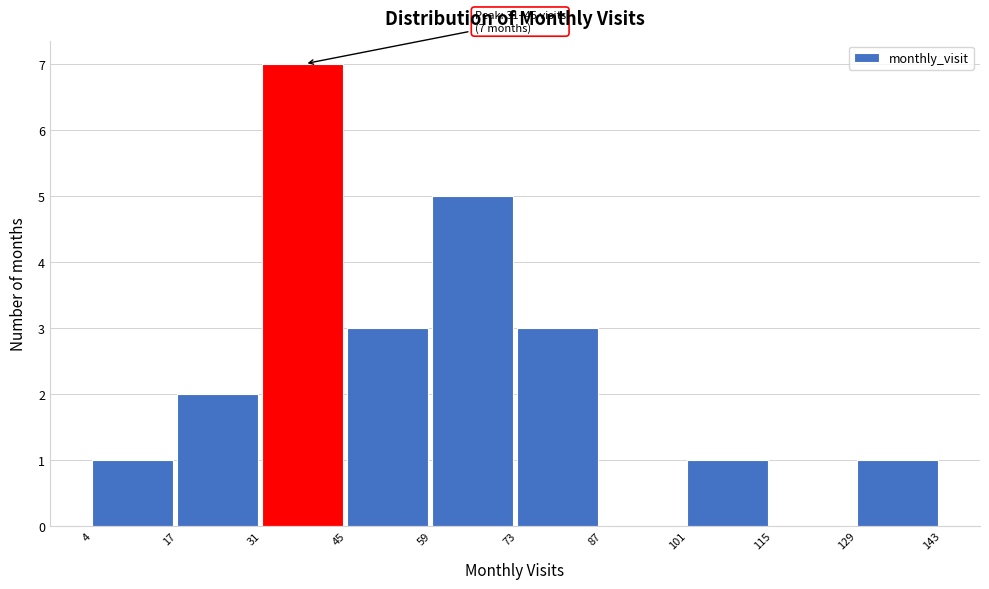

Over which range of the x-axis is the bar tallest?

31 to 45